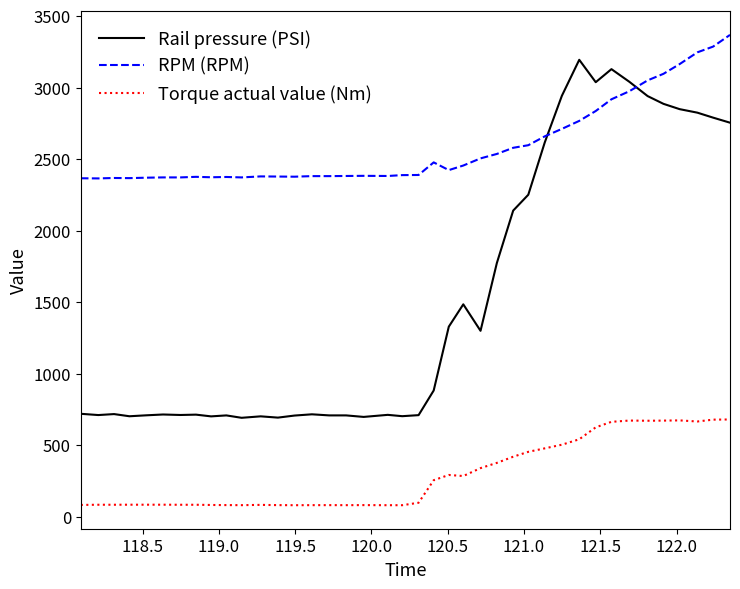

Which series has the largest total across all categories?

RPM (RPM)